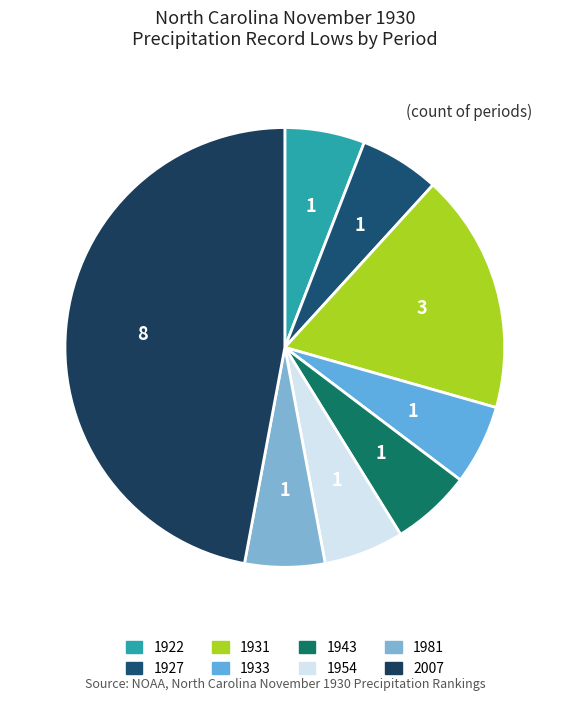

Which category has the smallest portion of the pie?

1922